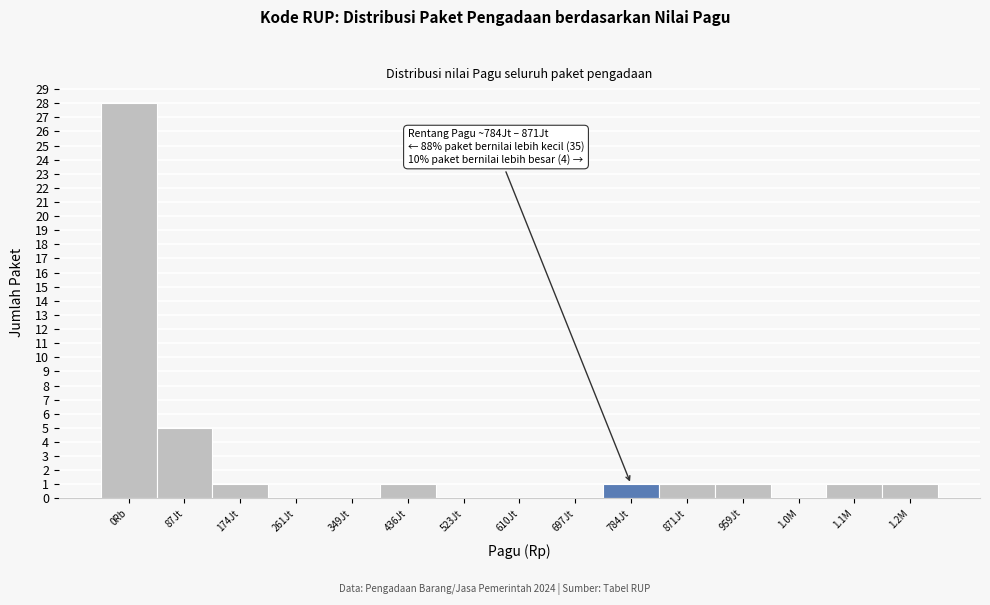

Reading left to right, transcribe all the data shown in this chart.

0Rb=28	87Jt=5	174Jt=1	261Jt=0	349Jt=0	436Jt=1	523Jt=0	610Jt=0	697Jt=0	784Jt=1	871Jt=1	959Jt=1	1.0M=0	1.1M=1	1.2M=1